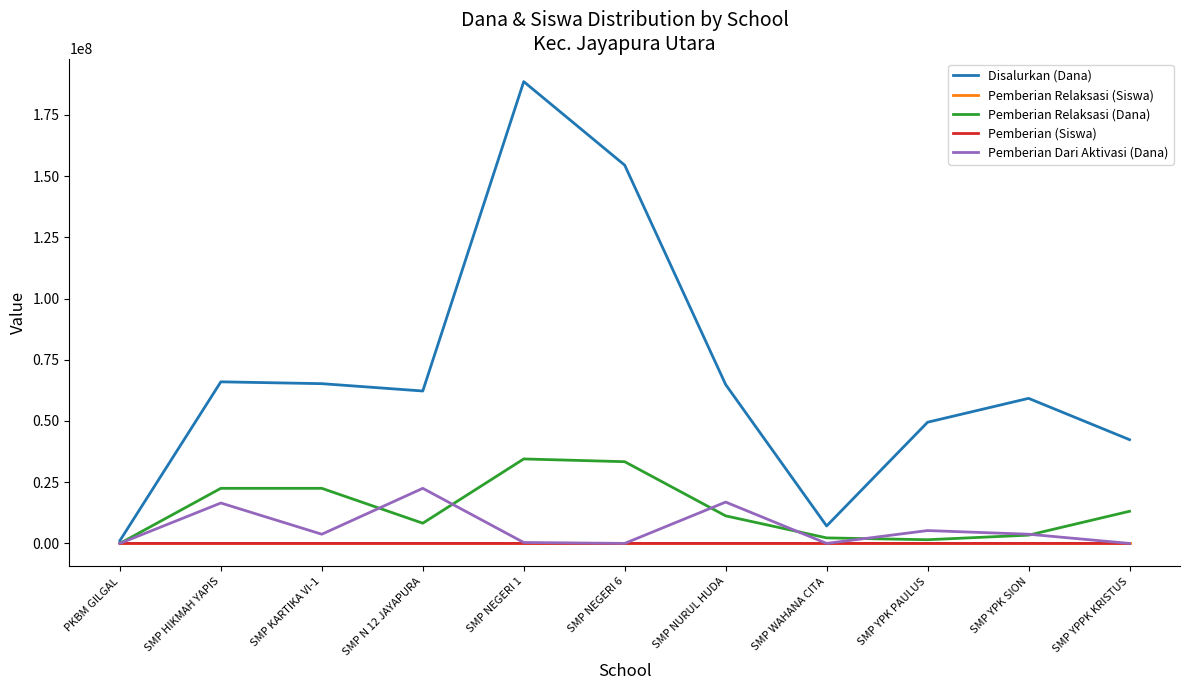

Is this an area chart (filled region under the line)?

No